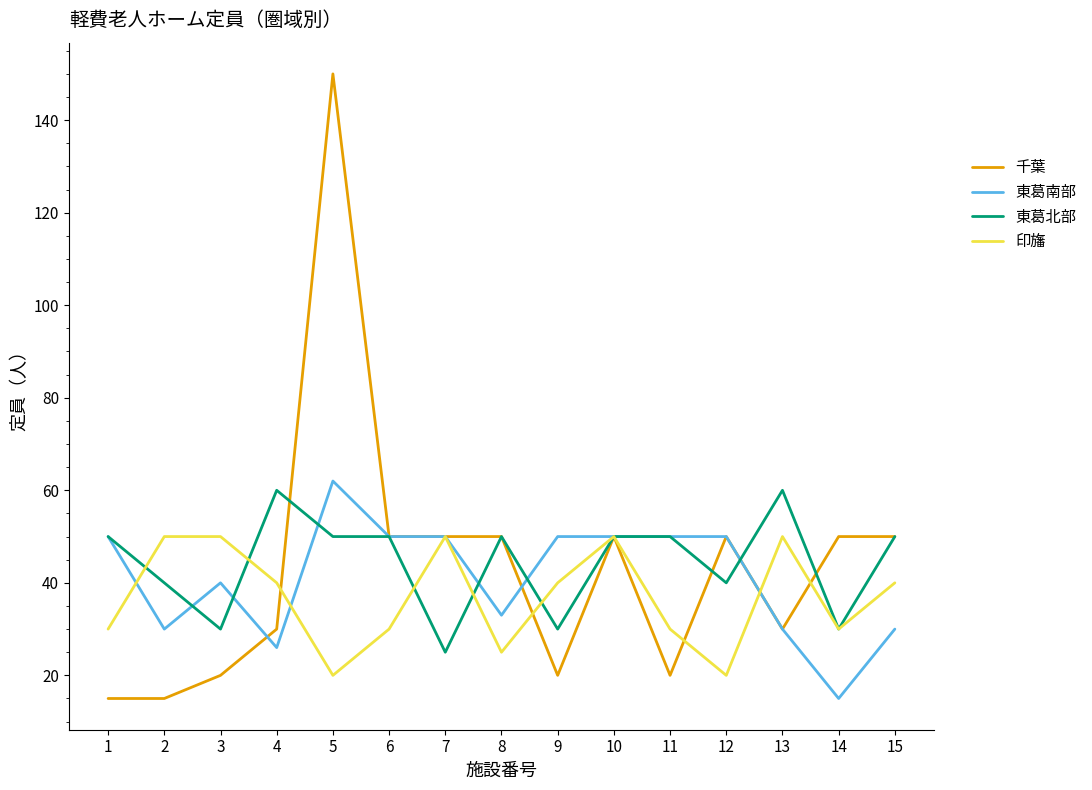

Where is 東葛南部 nearest to the value 38?

3